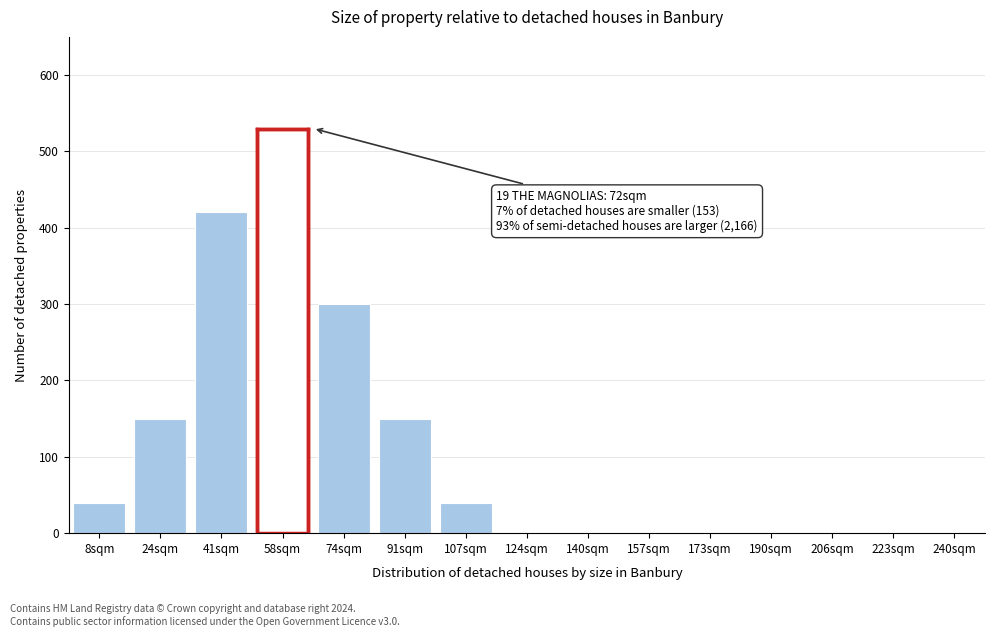

Reading right to left, transcribe all the data shown in this chart.

240sqm=0	223sqm=0	206sqm=0	190sqm=0	173sqm=0	157sqm=0	140sqm=0	124sqm=0	107sqm=40	91sqm=150	74sqm=300	58sqm=530	41sqm=420	24sqm=150	8sqm=40